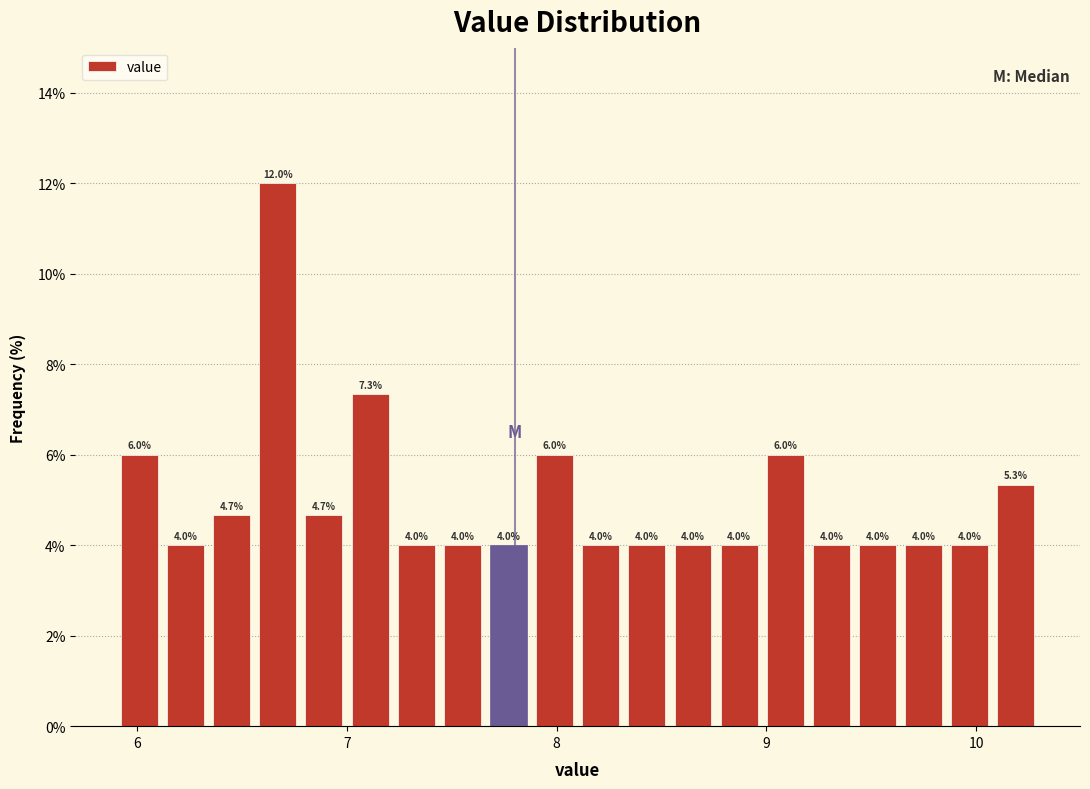

Around what value on the x-axis is the tallest bar? Give the approximate position of its centre, as read against the axis.

6.7